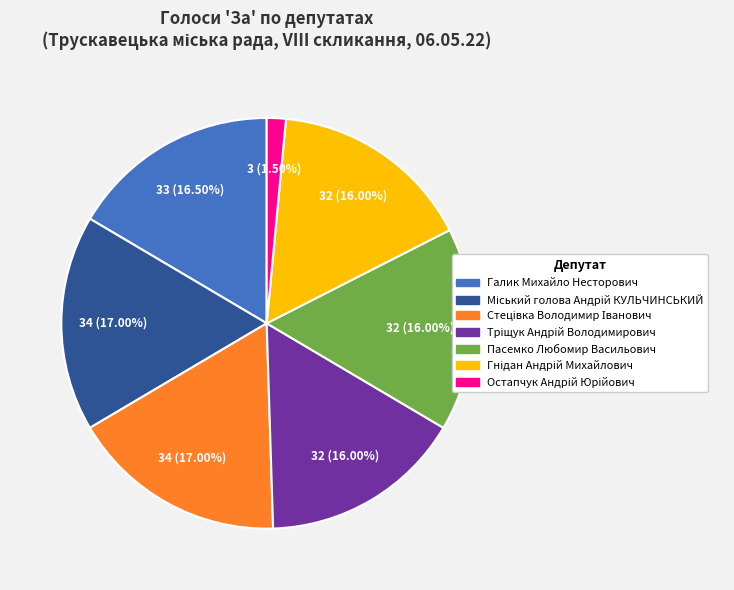

Is there a majority slice in this chart?

No